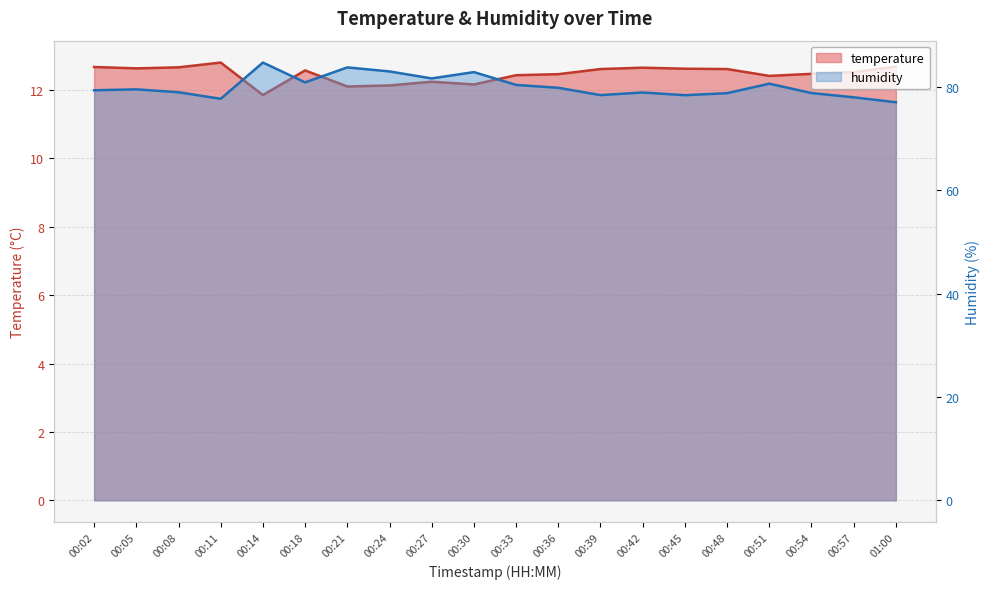

What is the sum of all humidity values?

1602.7